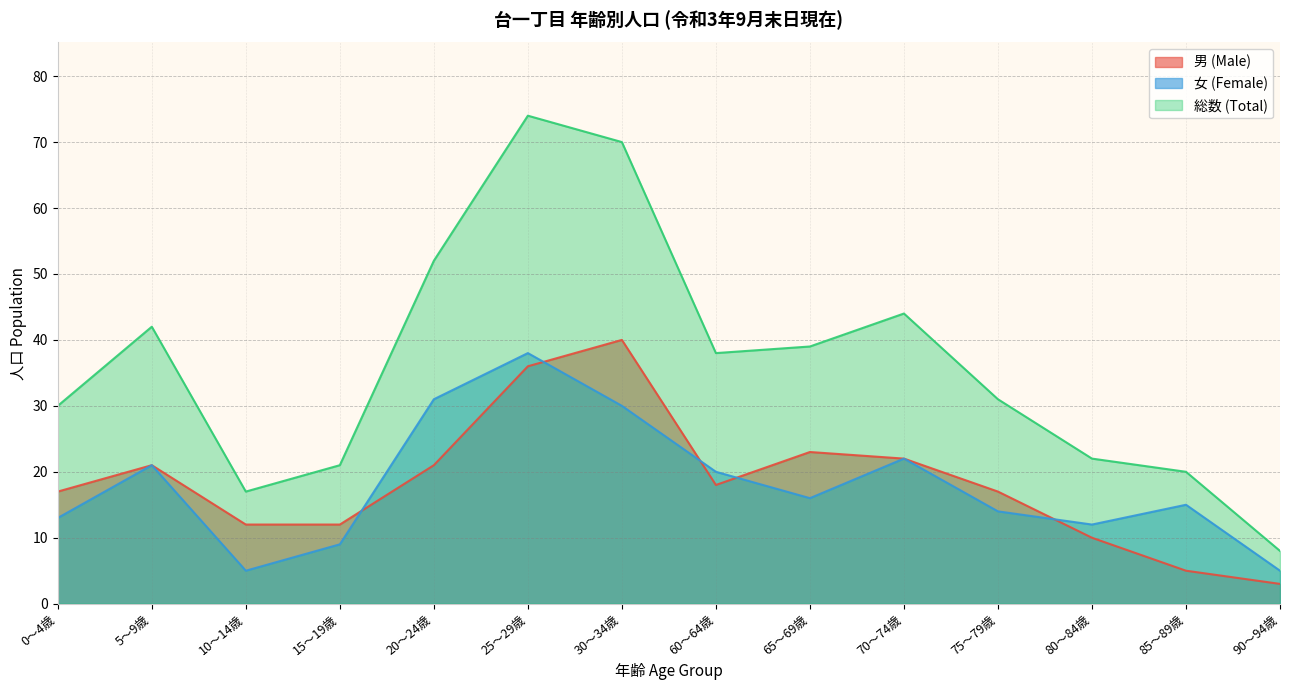

The value of 女 (Female) at 10～14歳 is 1. True or false?

False